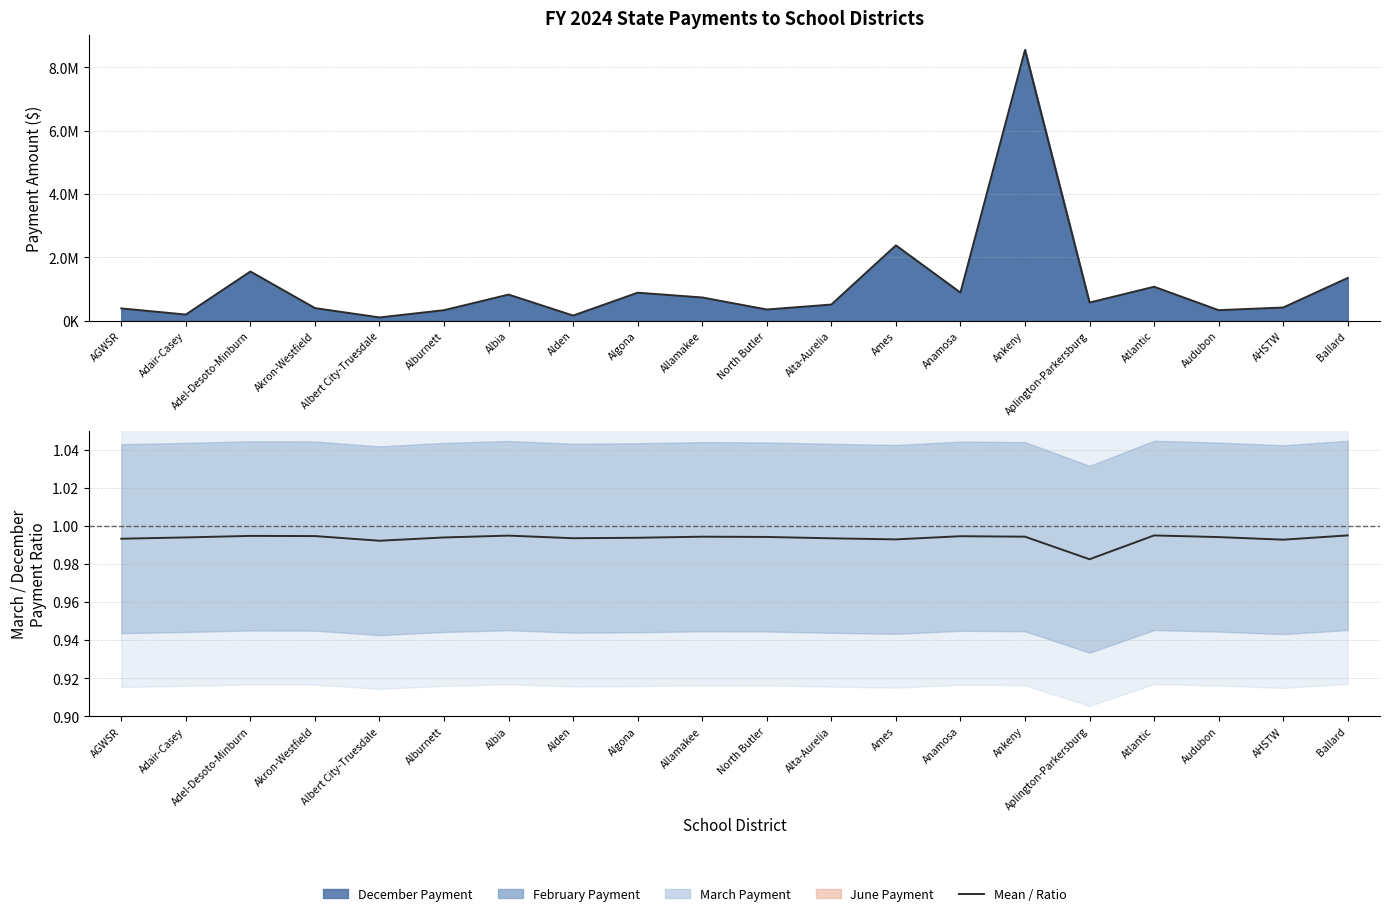

Which series changed the most between Albert City-Truesdale and Alburnett?

Mean Payment